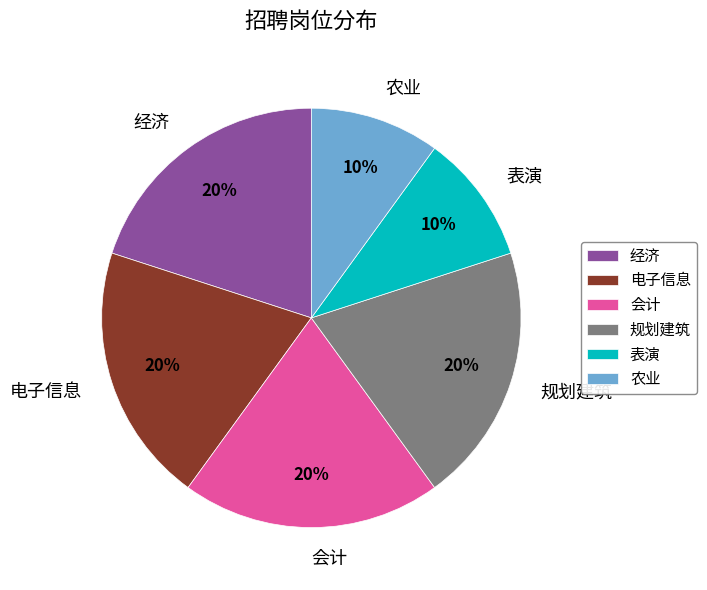

Is it true that 农业 is 10% of the pie?

True